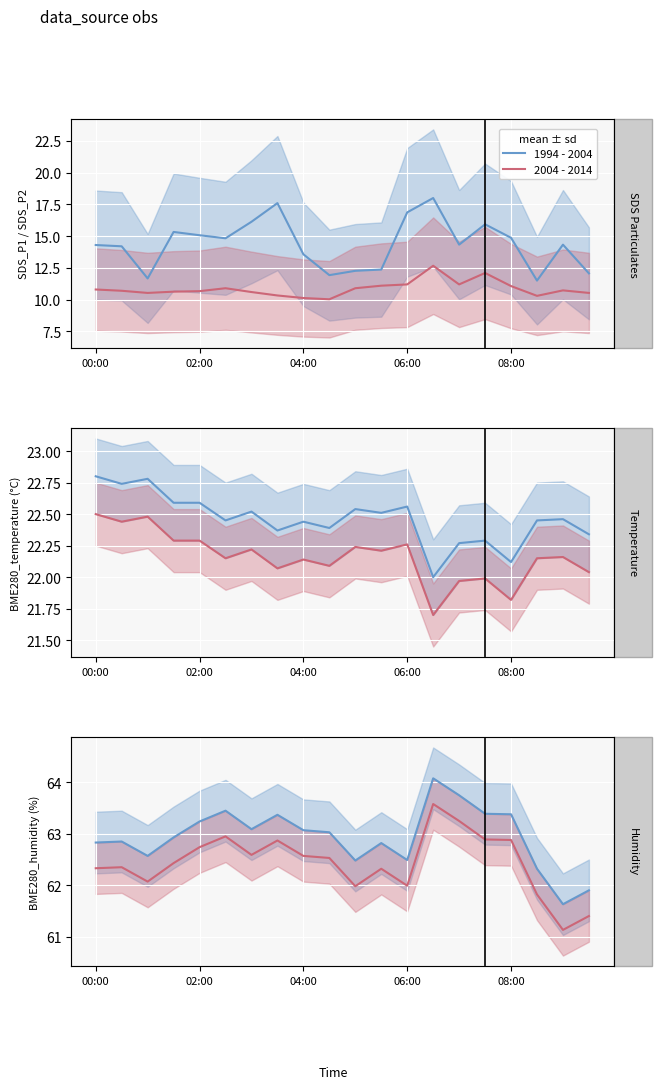

What are all the series names shown in the legend?

1994 - 2004, 2004 - 2014